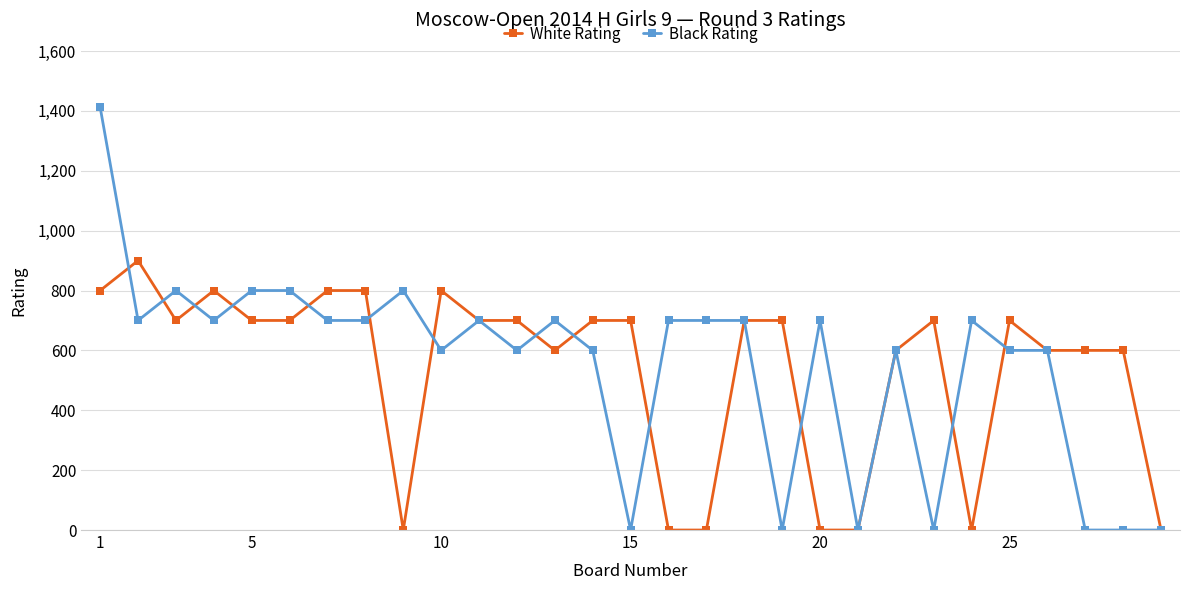

True or false: White Rating has more than 1 interior local peaks.

True